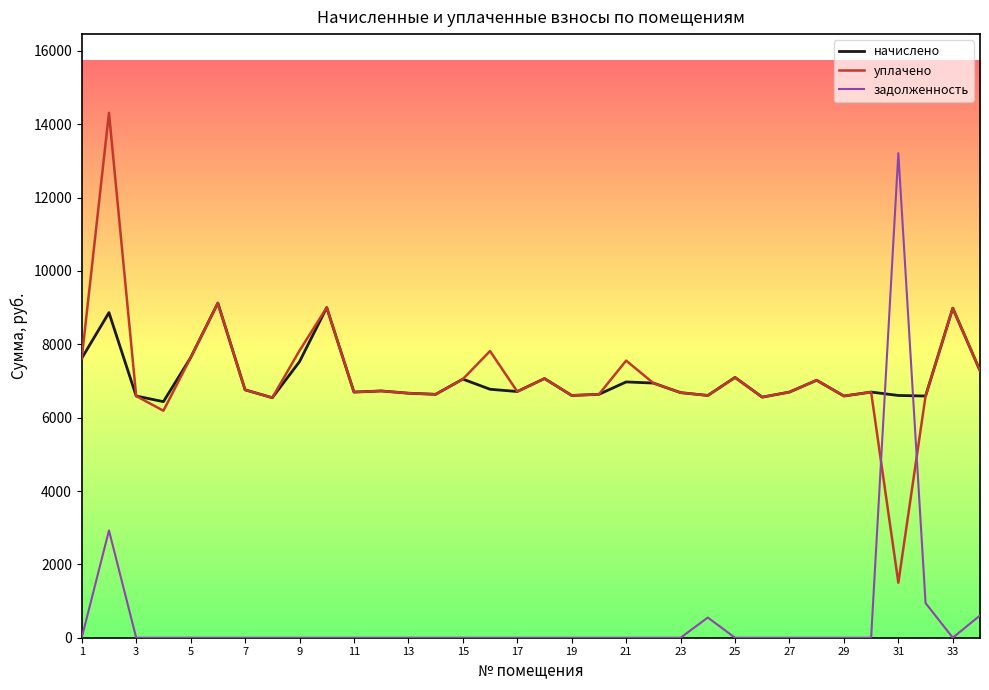

What is the minimum value for начислено?

6435.8